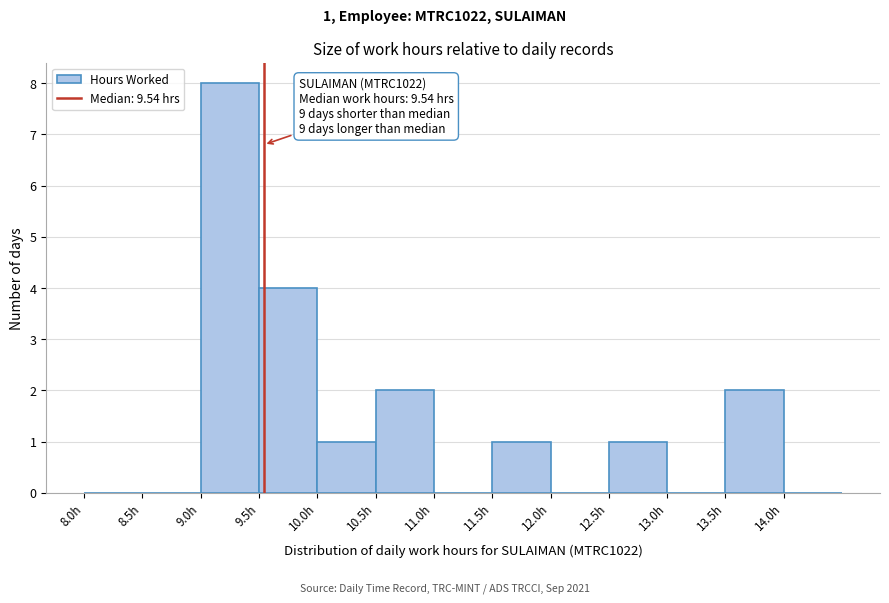

Which range on the x-axis has the tallest bar?

9.0 to 9.5